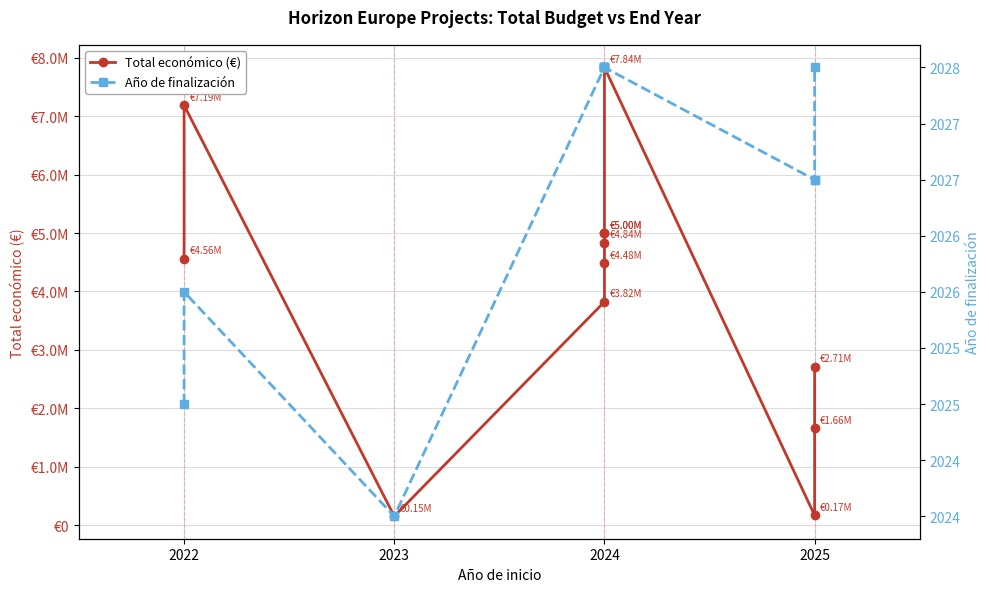

Which series has the largest total across all categories?

Total económico (€)